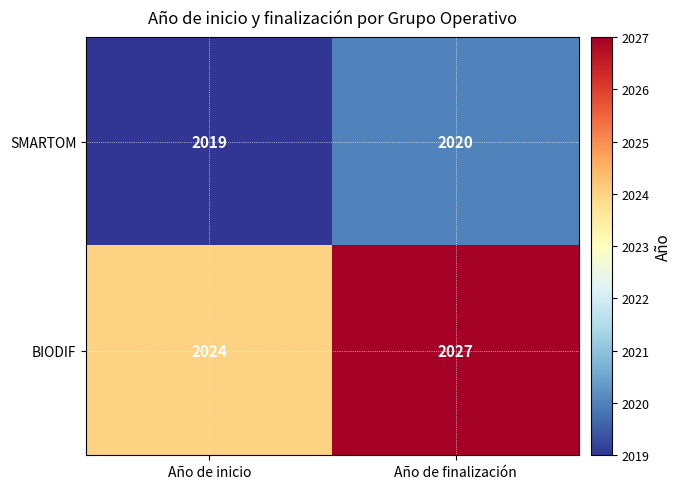

Rank the series at Año de finalización from lowest to highest value.

SMARTOM, BIODIF